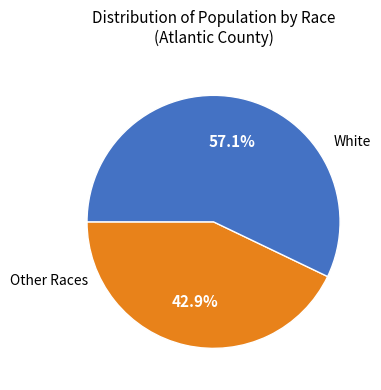

Is there a majority slice in this chart?

Yes